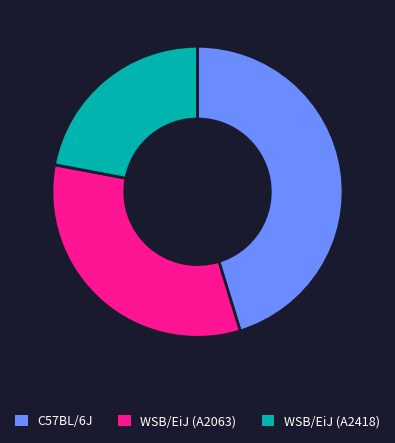

True or false: C57BL/6J accounts for 53% of the total.

False